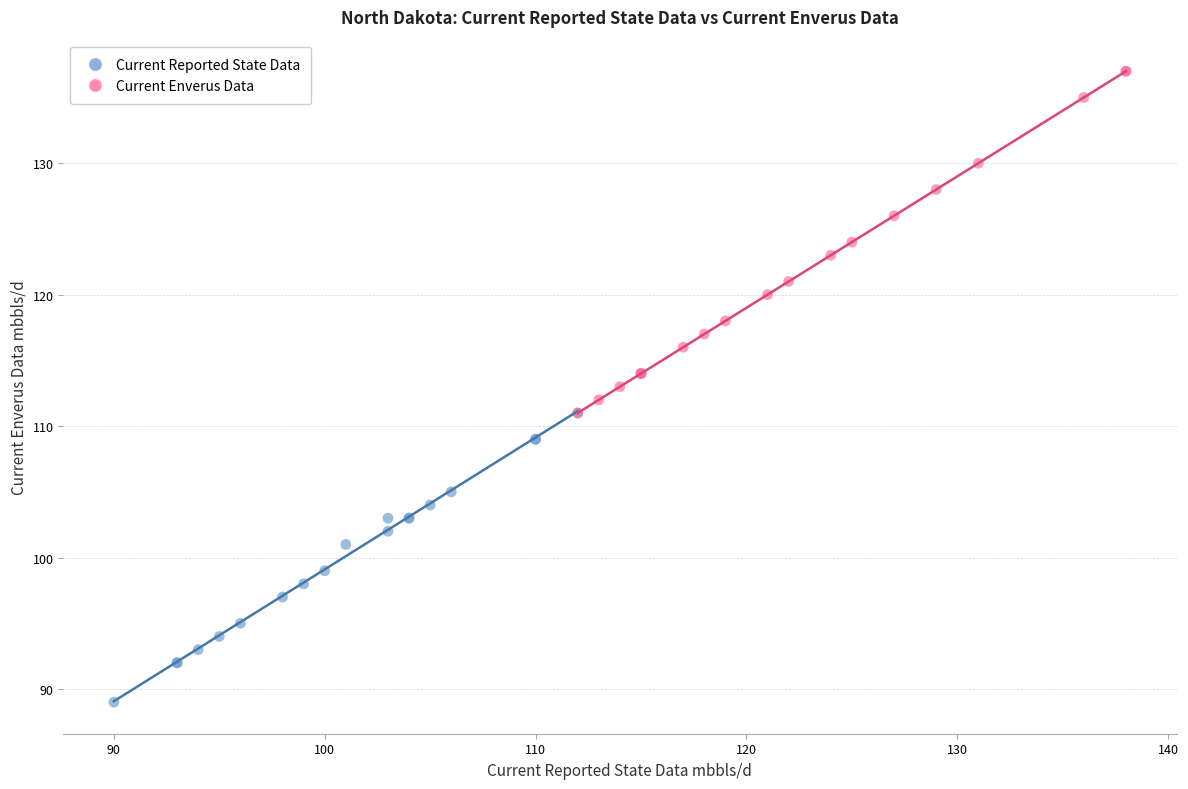

Which series has the widest spread of Y values?

Current Enverus Data